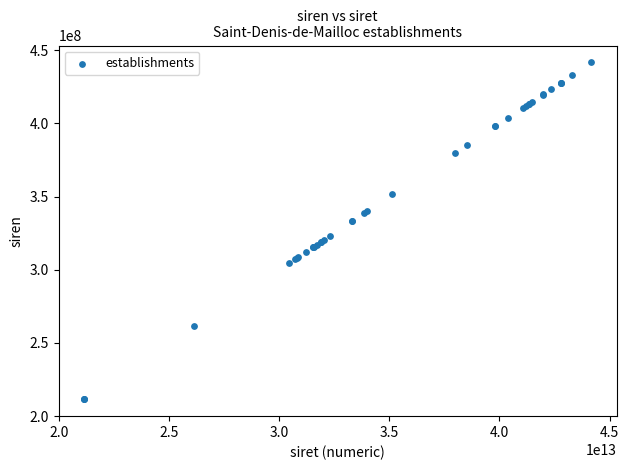

What Y value in the scatter plot is closest to 326535820?

322930538